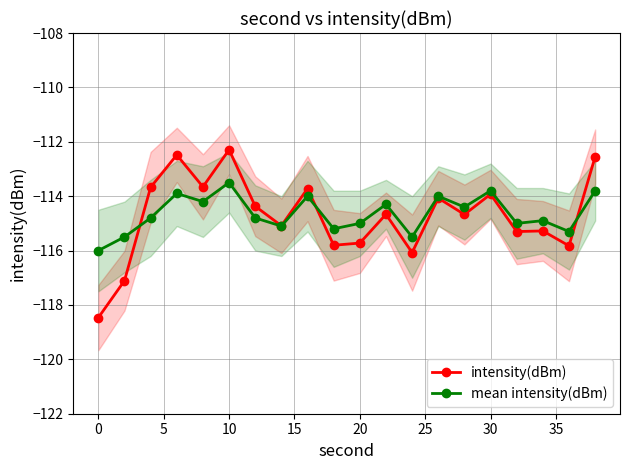

Which series has the largest total across all categories?

mean intensity(dBm)